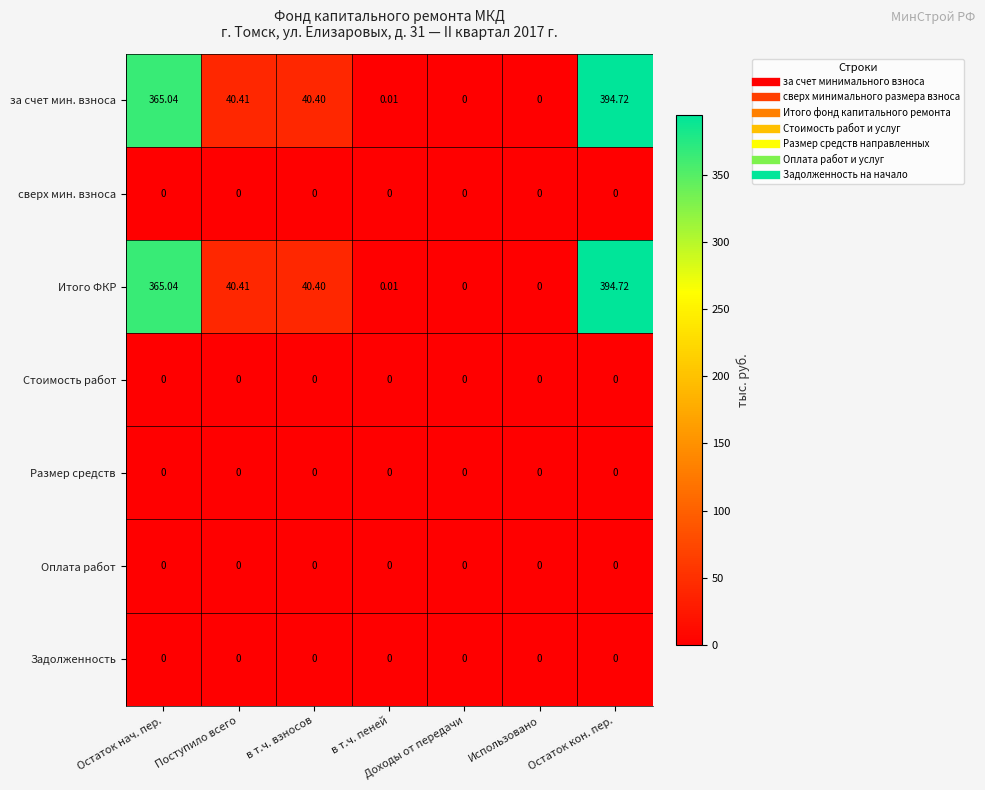

Which category has the highest value across all series?

Остаток кон. пер.